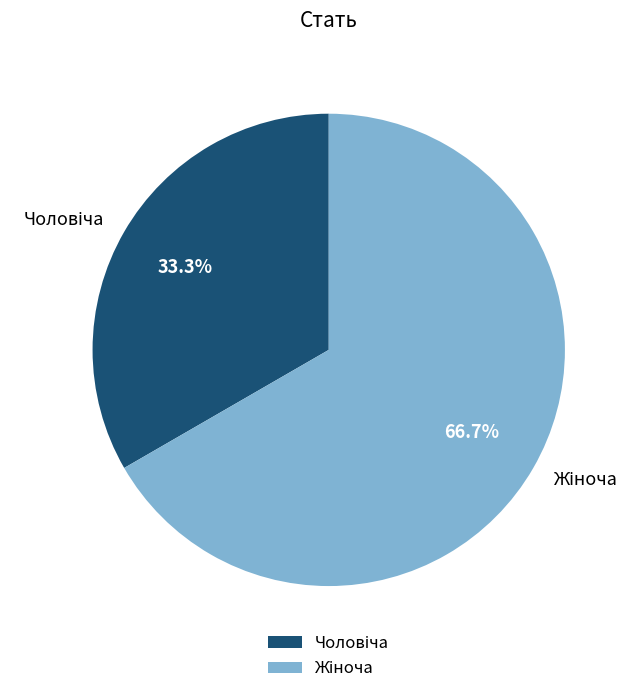

Is there any slice that represents more than half of the pie?

Yes